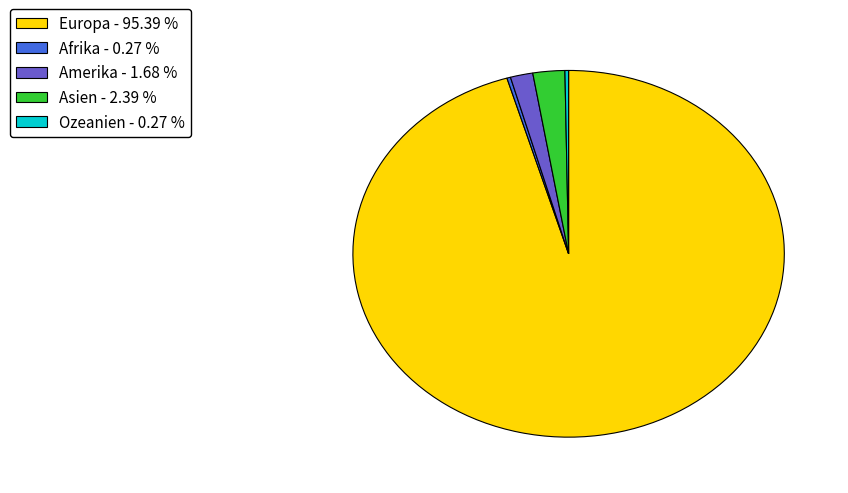

Which category accounts for the majority?

Europa - 95.39 %